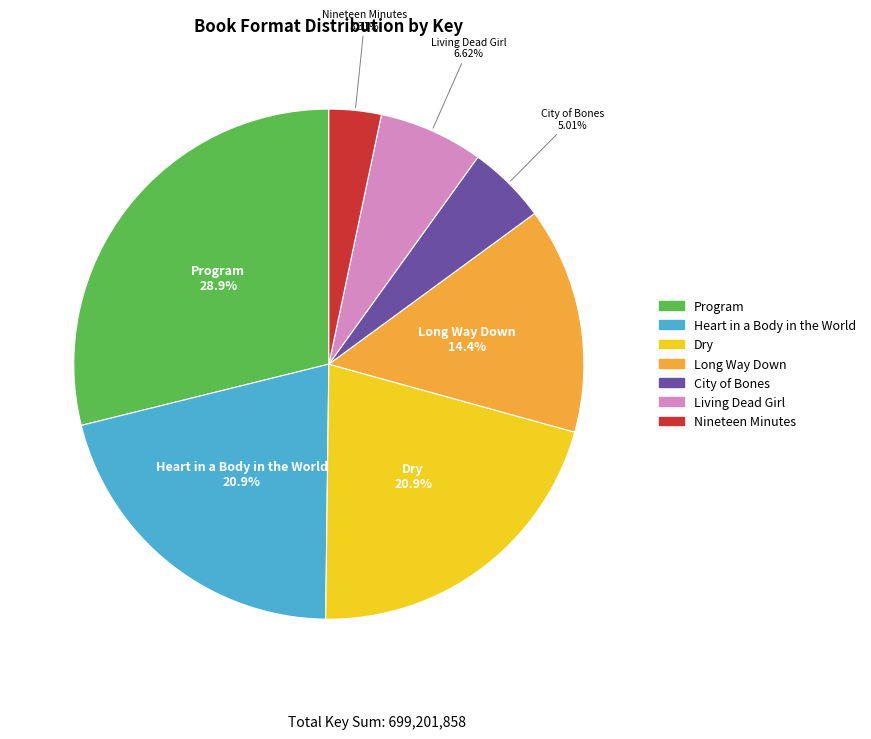

To the nearest percent, what is the difference between the Living Dead Girl and Heart in a Body in the World slice percentages?

14%